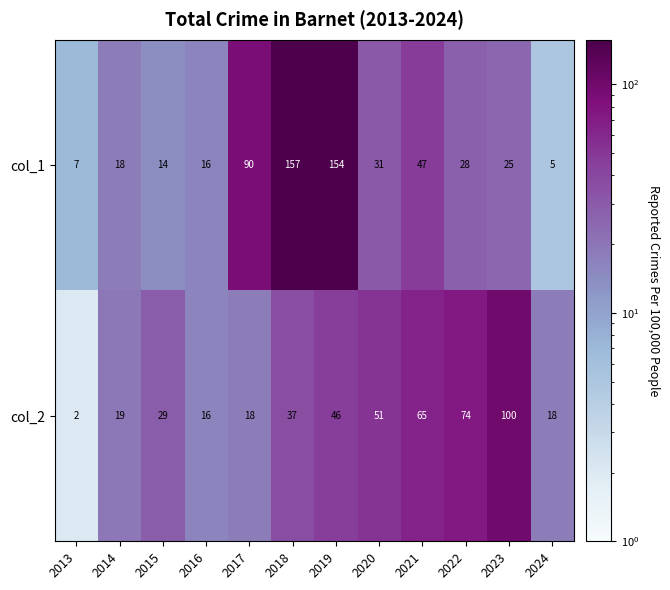

What is the difference between the col_2 values at 2013 and 2024?

16